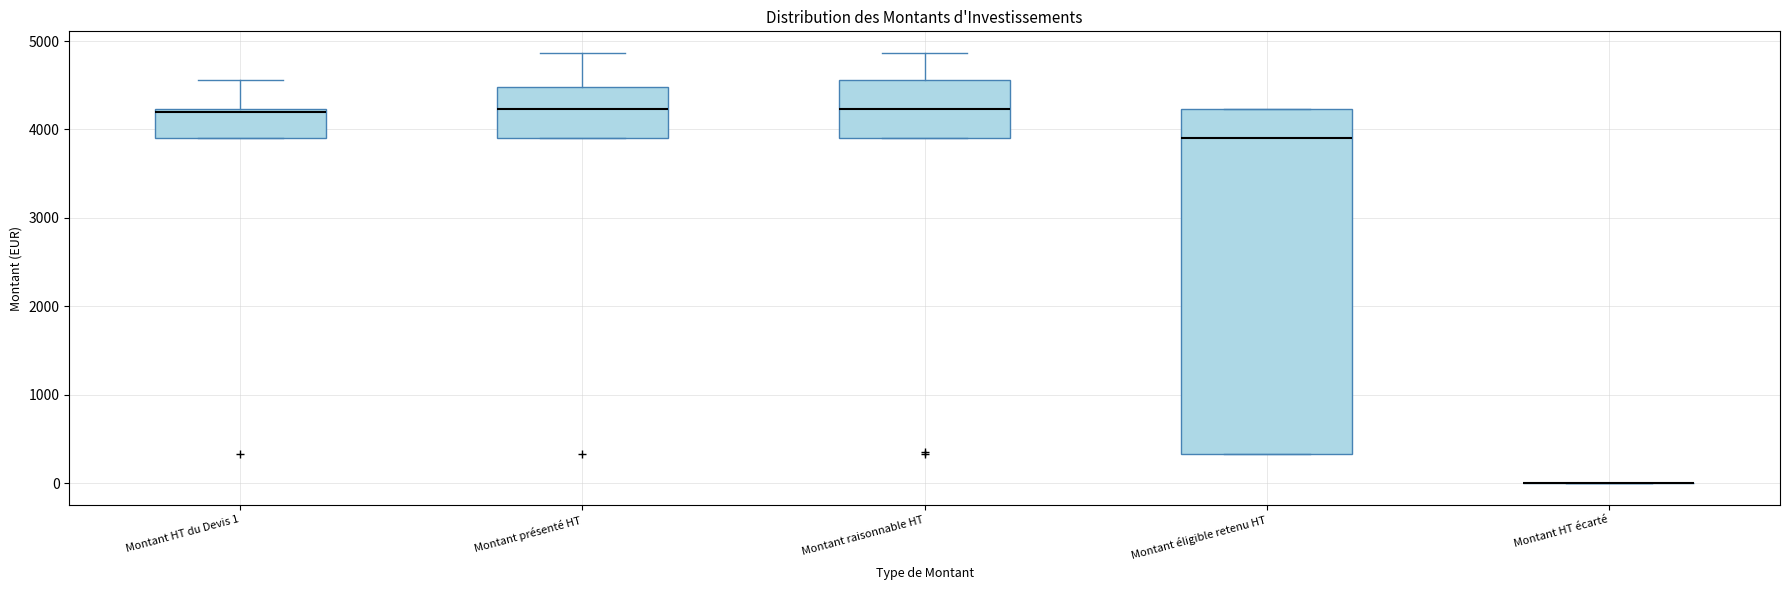

Where does the median line of the box for Montant raisonnable HT sit on the y-axis? The values are not printed on the chart, so give them approximately, as read against the axis.

4200